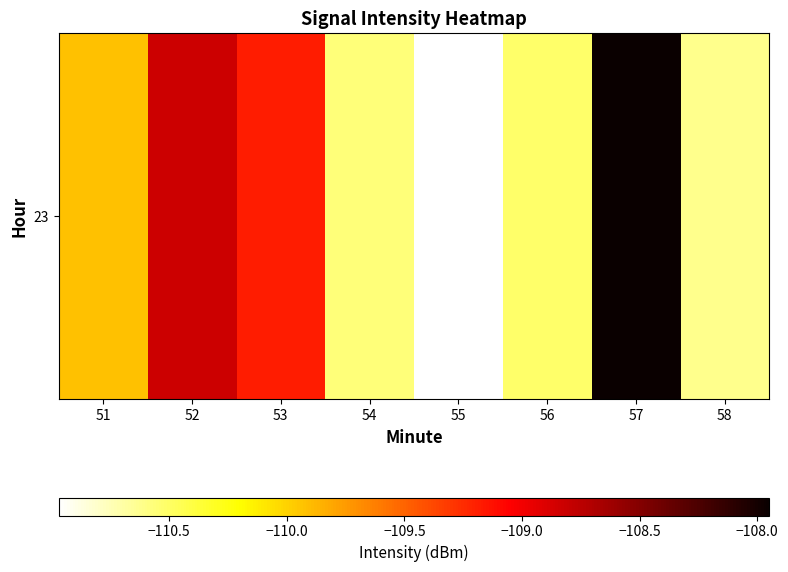

How many categories are shown in the chart?

8